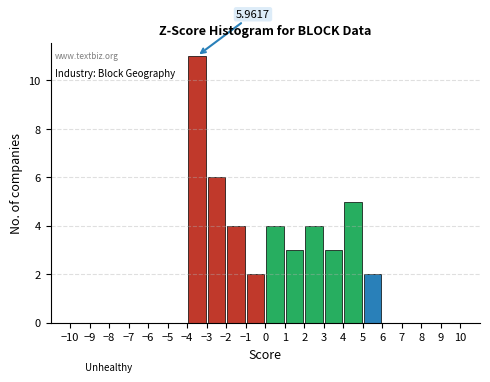

Over which range of the x-axis is the bar tallest?

-4 to -3